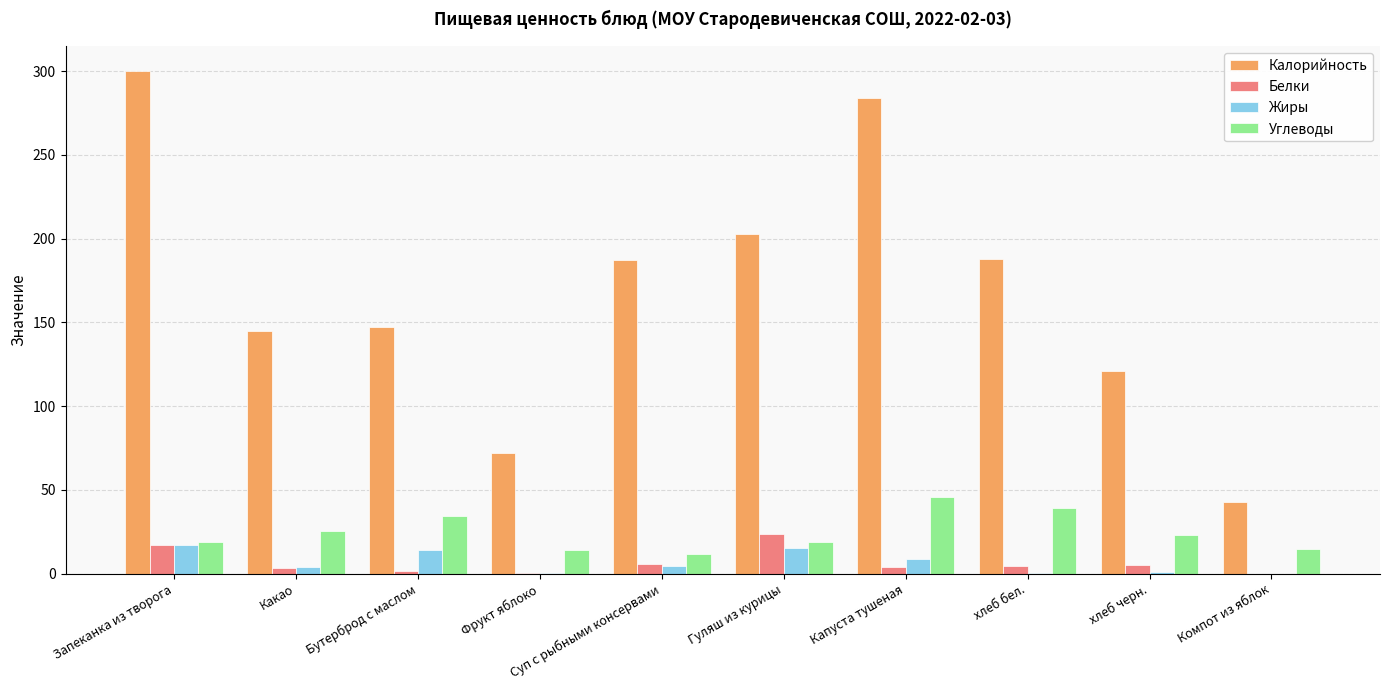

What are all the series names shown in the legend?

Калорийность, Белки, Жиры, Углеводы